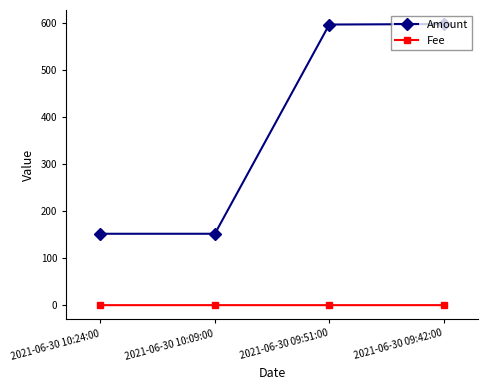

The Amount series shows 152.1 at 2021-06-30 10:09:00. True or false?

True